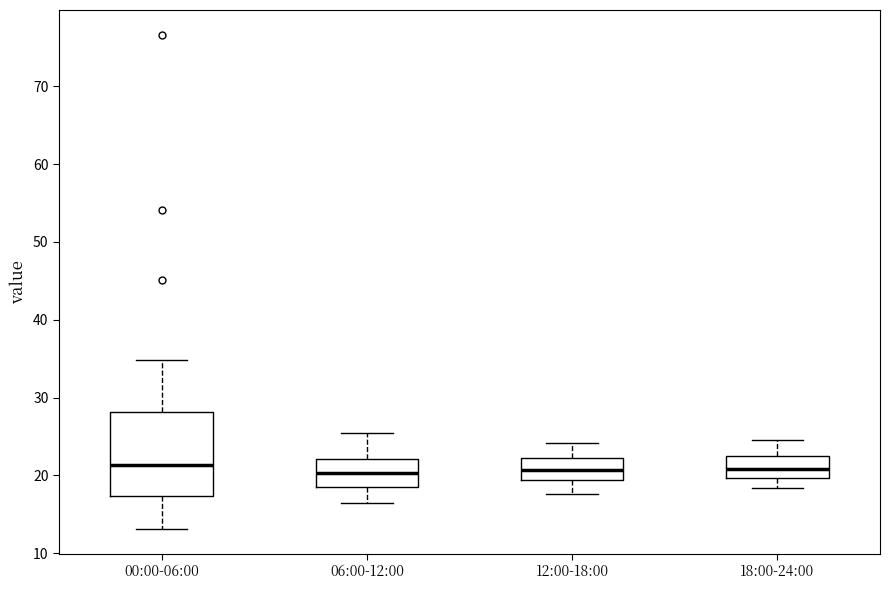

Which box is the tallest, from its lower edge to its upper edge?

00:00-06:00